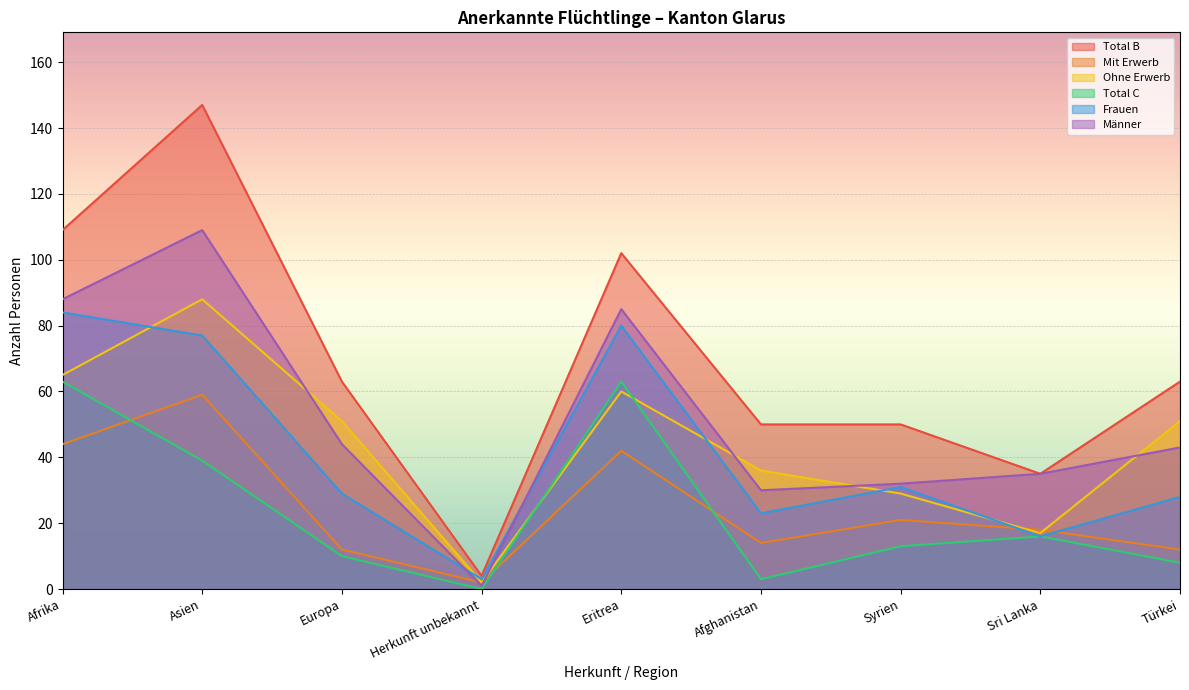

What position from the right is Türkei?

1